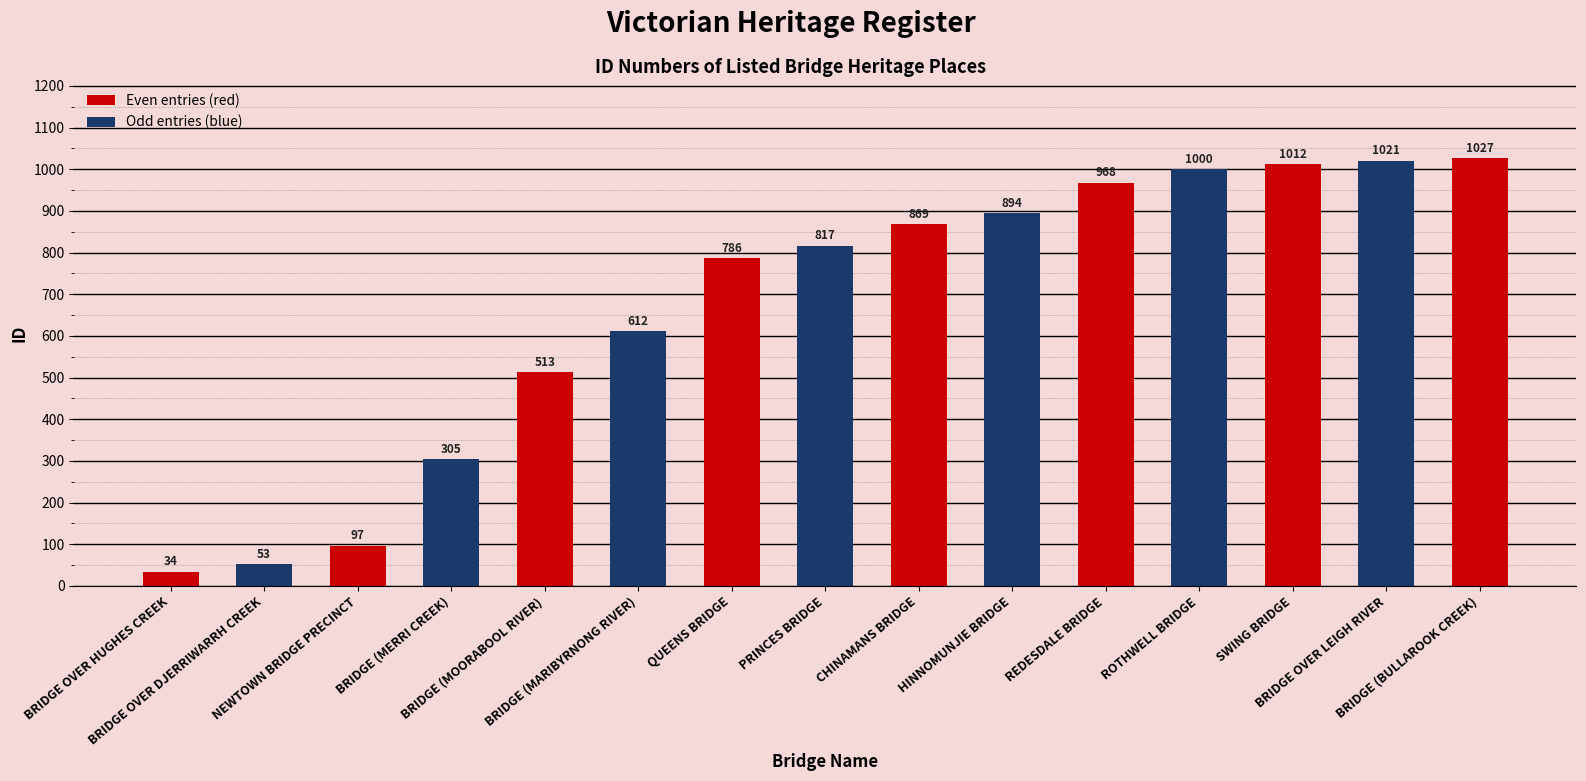

Does the chart contain any negative values?

No